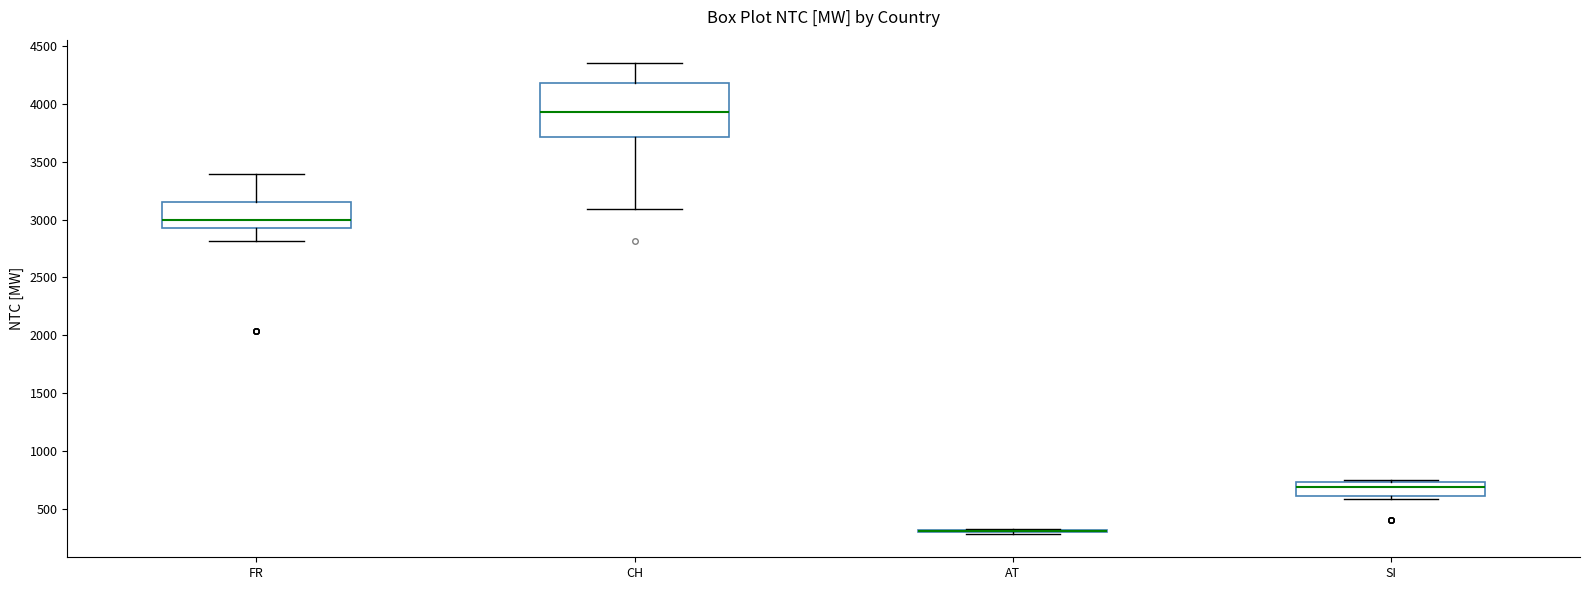

Reading left to right, transcribe this box plot: for each box, give where its median line is, the range the box spans, and where its two whiskers end, as read against the y-axis. The values are not printed on the chart, so give them approximately, as read against the axis.

FR: median 3000, box 2950 to 3150, whiskers 2800 to 3400
CH: median 3950, box 3700 to 4200, whiskers 3100 to 4350
AT: box collapsed to a line at 300, whiskers 300 to 300
SI: median 700, box 600 to 750, whiskers 600 (just below the box's lower edge) to 750 (just above the box's upper edge)